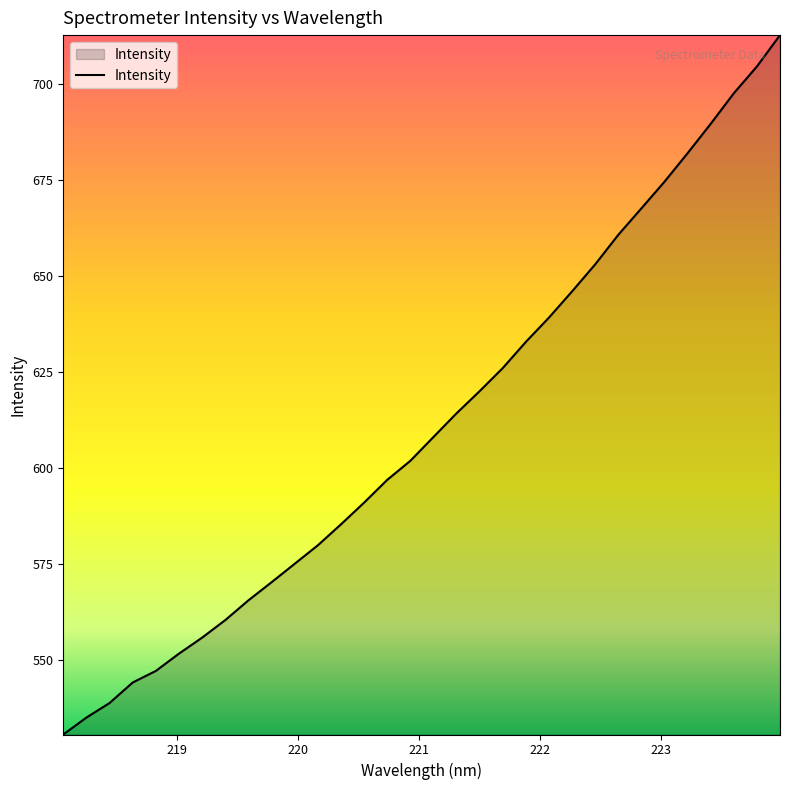

What is the maximum value shown in the chart?

712.8